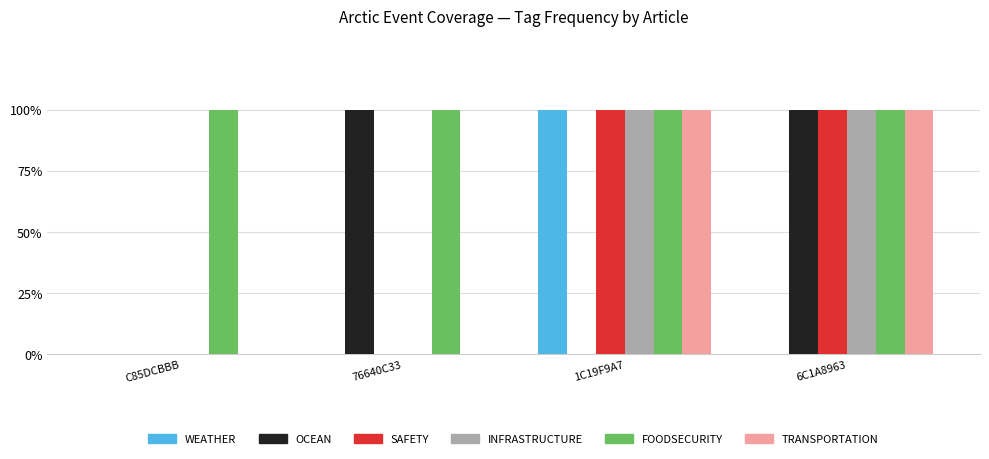

Does the chart contain stacked bars?

No